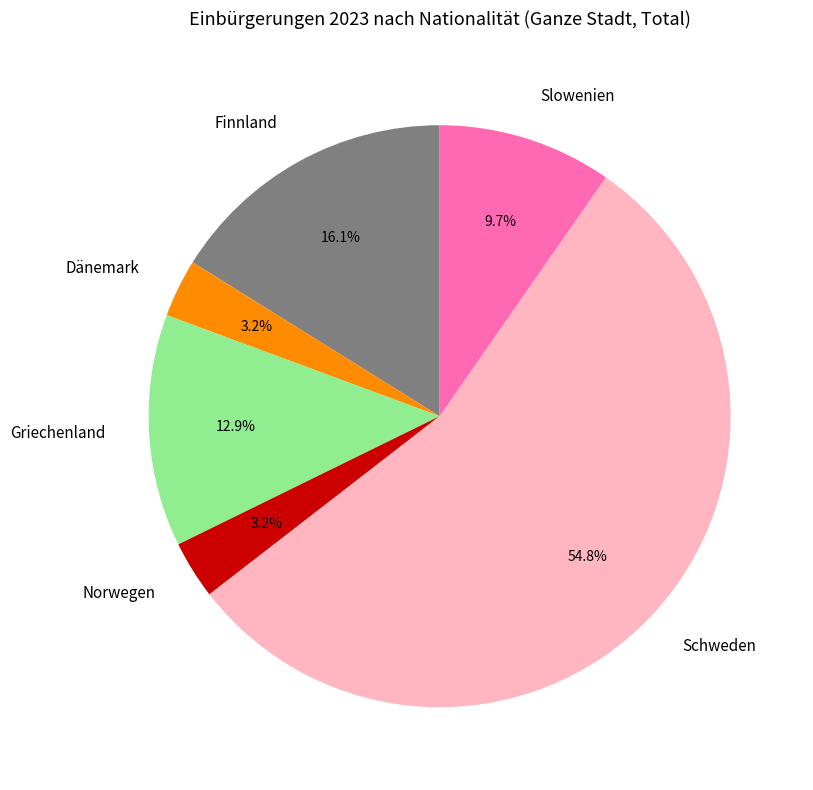

True or false: Griechenland accounts for 13% of the total.

True